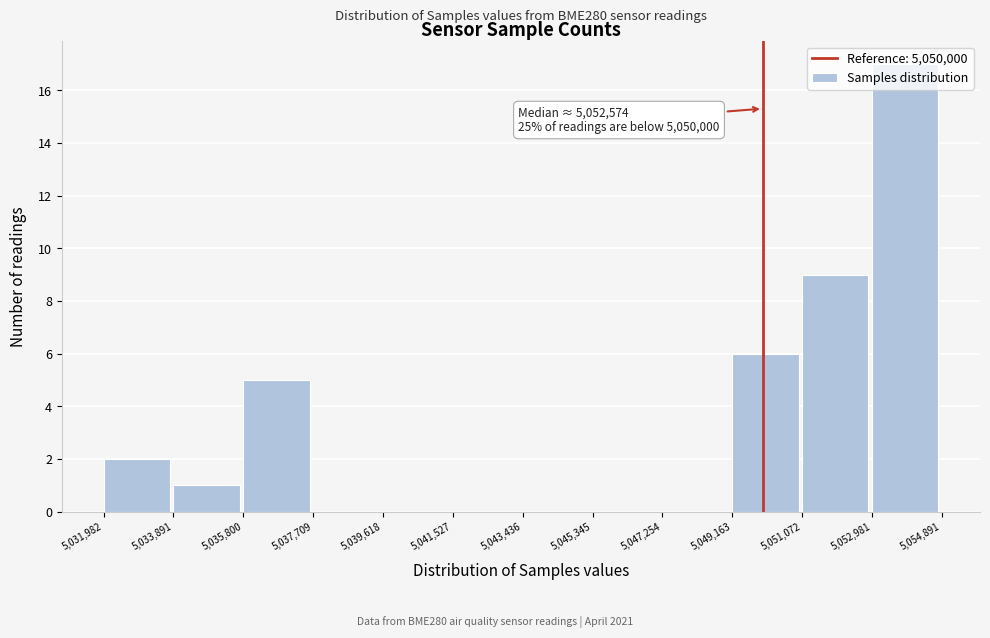

Which range on the x-axis has the tallest bar?

5,052,981 to 5,054,891